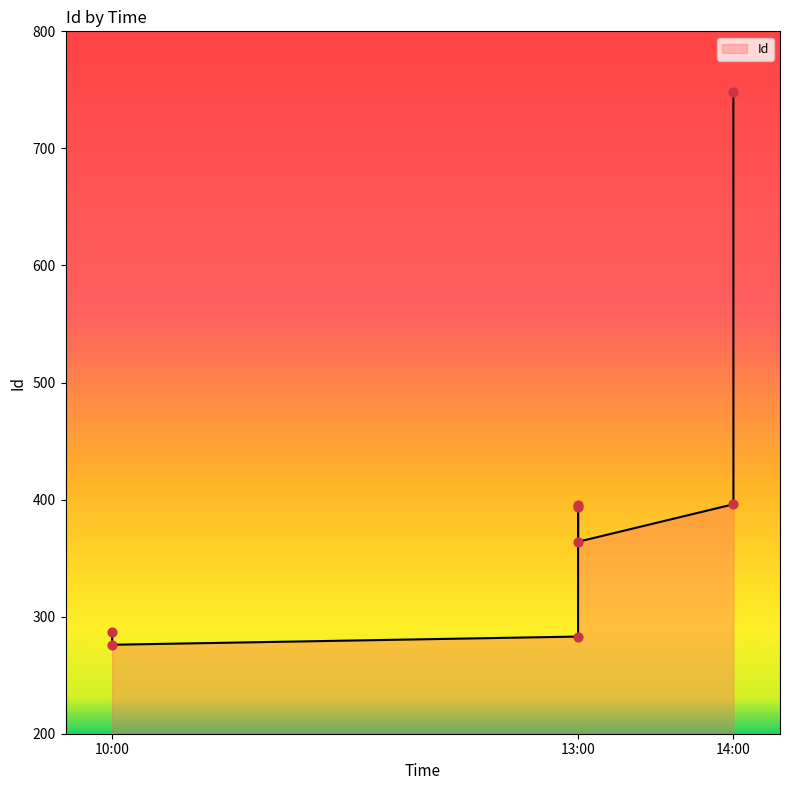

Between 14:00 and 13:00, which is larger?

14:00